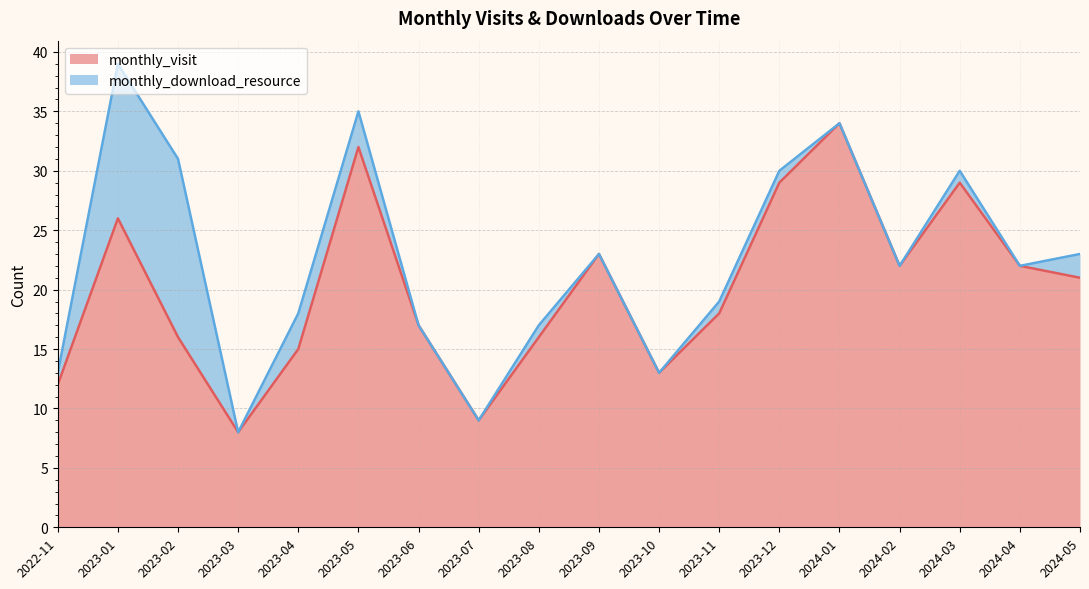

Which category has the highest value across all series?

2024-01